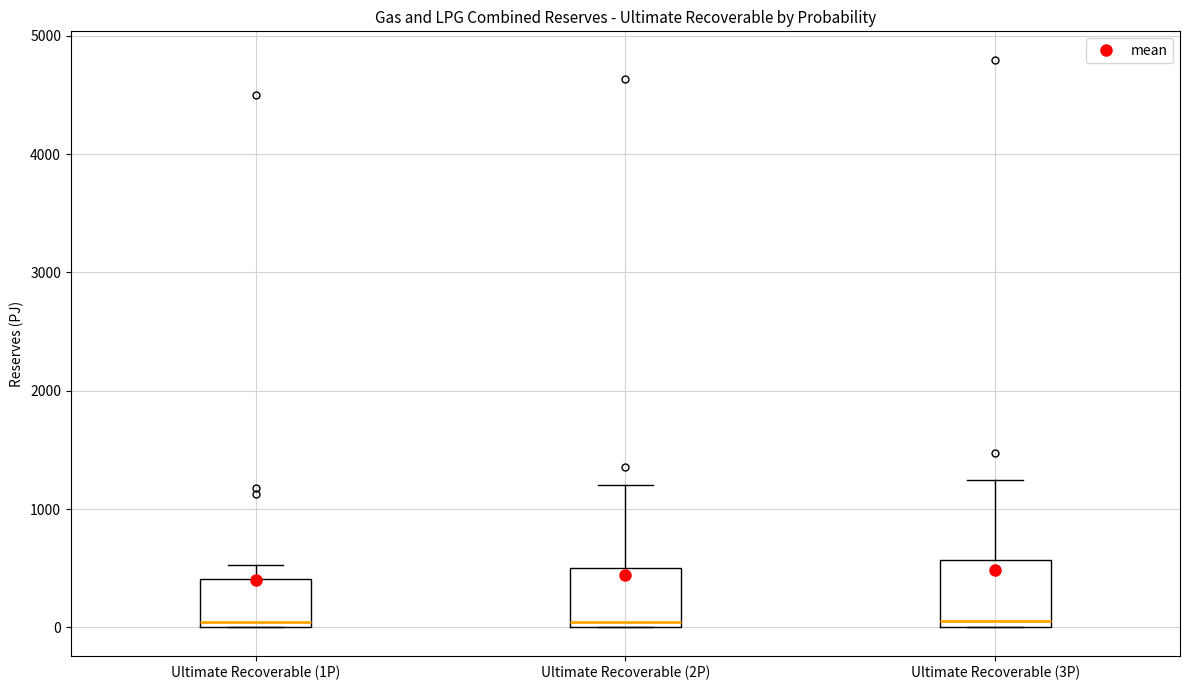

Reading left to right, transcribe this box plot: for each box, give where its median line is, the range the box spans, and where its two whiskers end, as read against the y-axis. The values are not printed on the chart, so give them approximately, as read against the axis.

Ultimate Recoverable (1P): median 0 (just above the box's lower edge), box 0 to 400, whiskers 0 to 500
Ultimate Recoverable (2P): median 0 (just above the box's lower edge), box 0 to 500, whiskers 0 to 1200
Ultimate Recoverable (3P): median 100, box 0 to 600, whiskers 0 to 1200